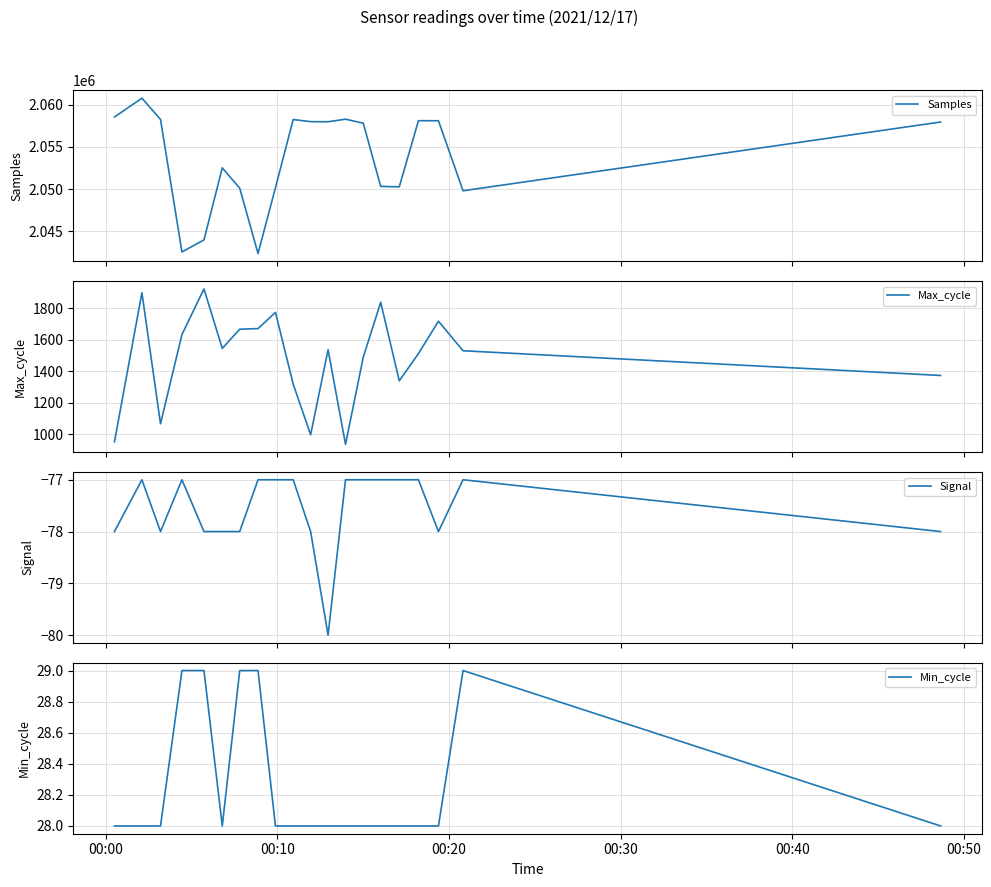

What is the minimum value for Samples?

2042373